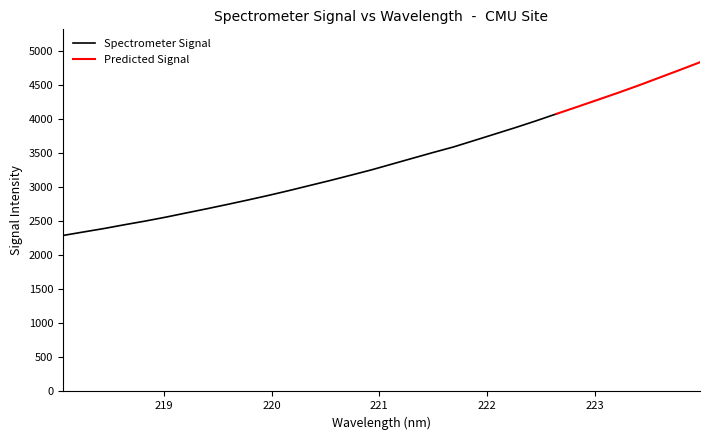

What position from the right is 223.408?

4